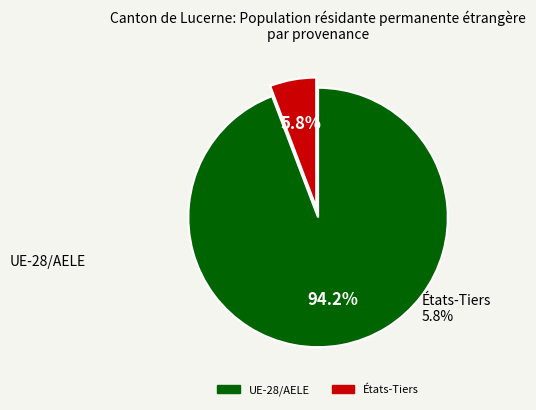

What is the majority slice?

UE-28/AELE